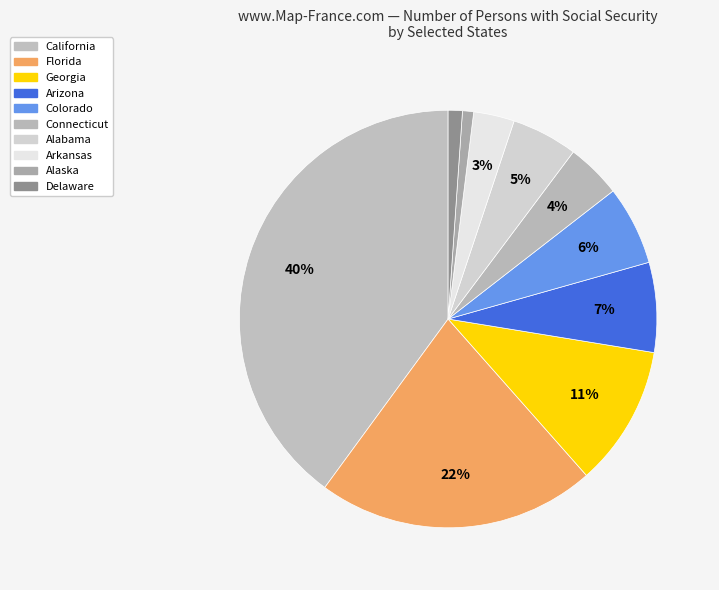

Is there any slice that represents more than half of the pie?

No